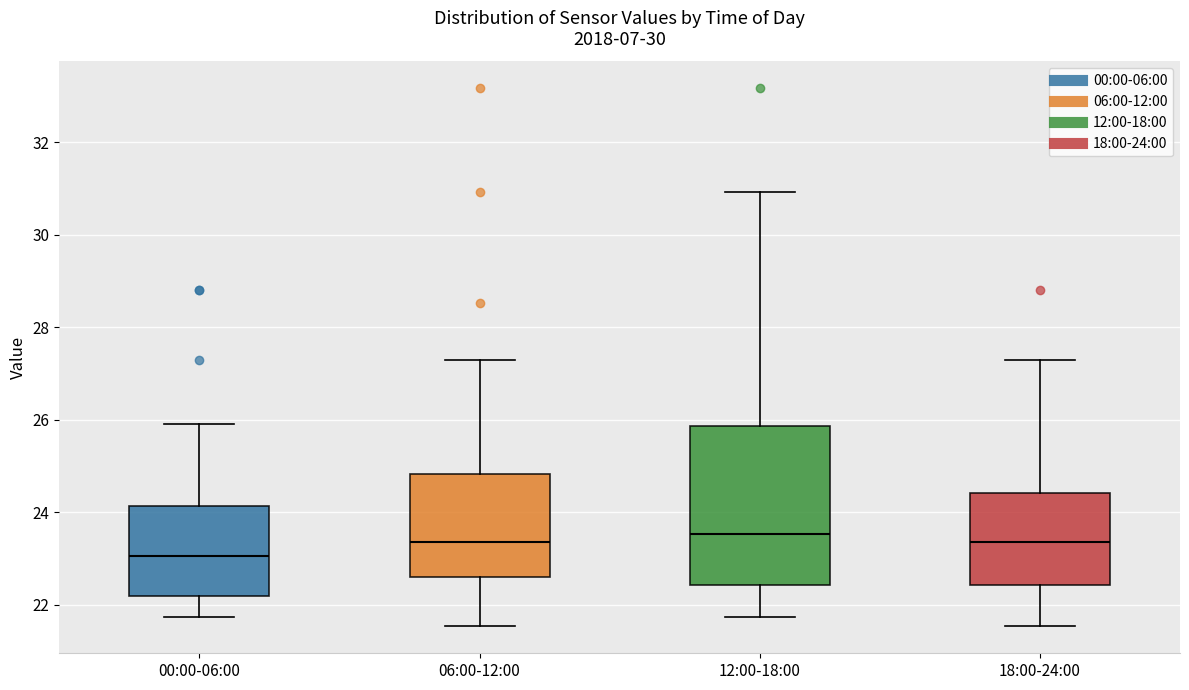

Where does the median line of the box for 12:00-18:00 sit on the y-axis? The values are not printed on the chart, so give them approximately, as read against the axis.

23.6